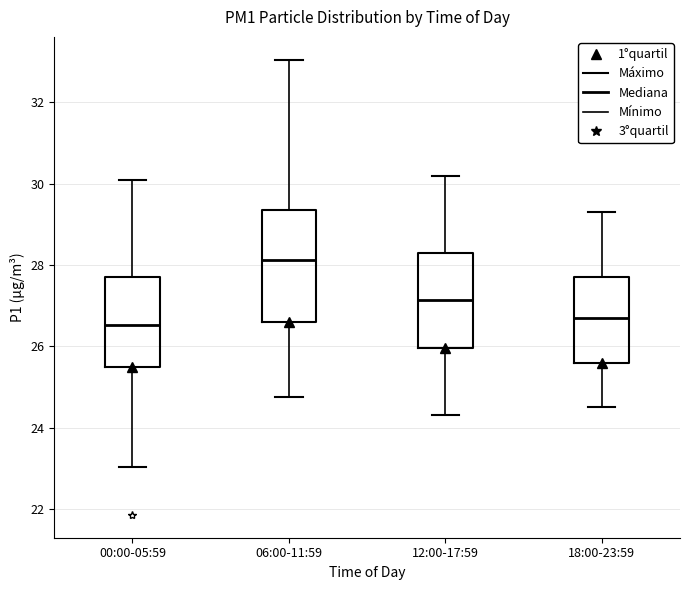

Where does the lower whisker of the box for 12:00-17:59 end on the y-axis? The values are not printed on the chart, so give them approximately, as read against the axis.

24.4